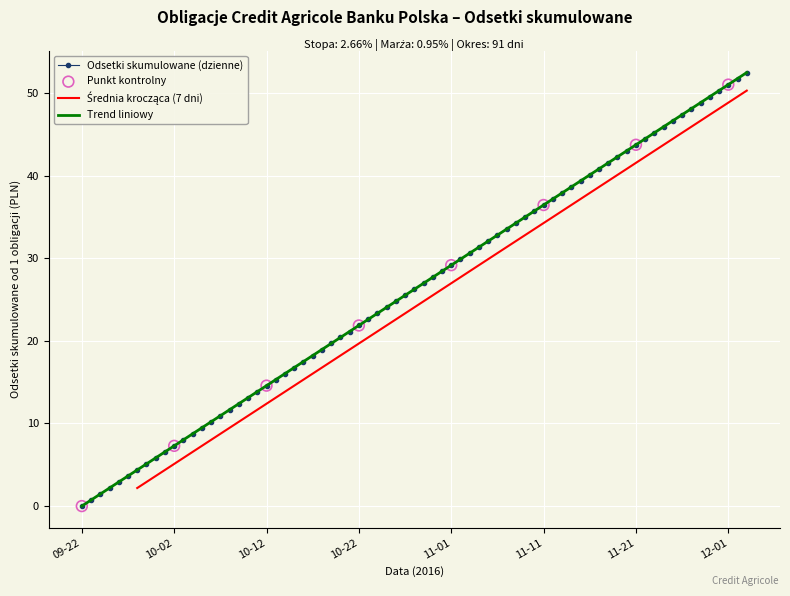

Which series has the largest Y range (max minus min)?

Odsetki skumulowane (left col)